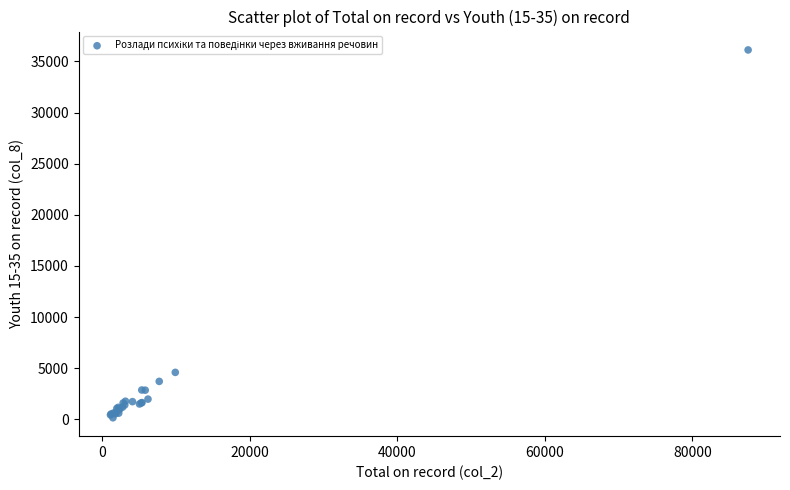

What Y value in the scatter plot is closest to 18136?

4591